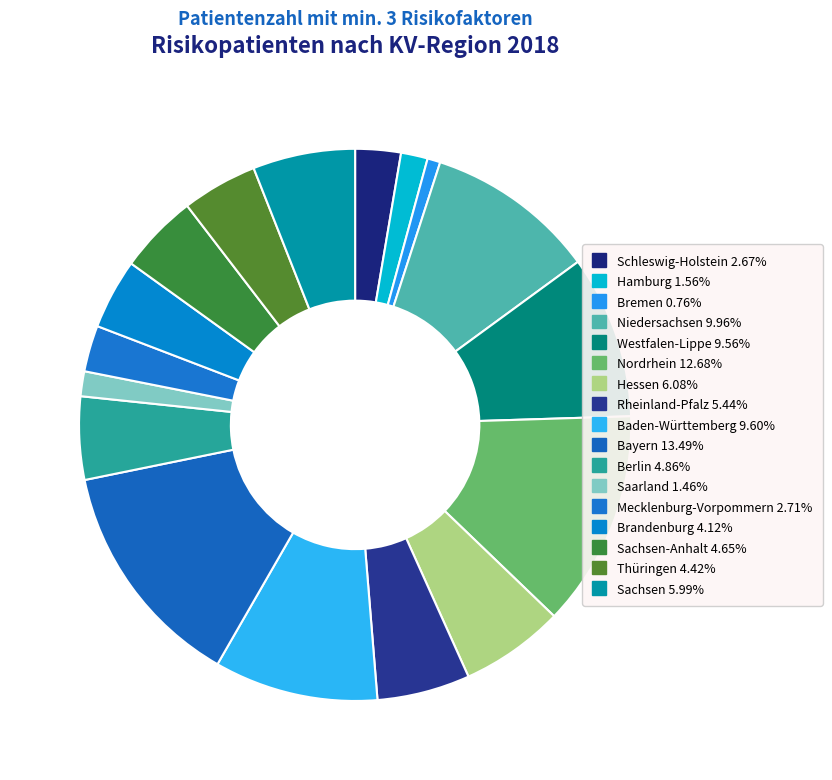

How many slices are in this pie chart?

17